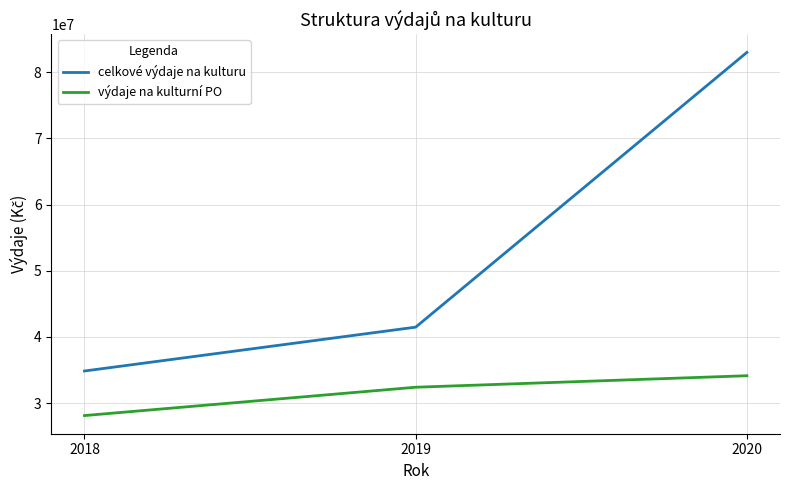

At how many categories does at least one series exceed 48921319?

1